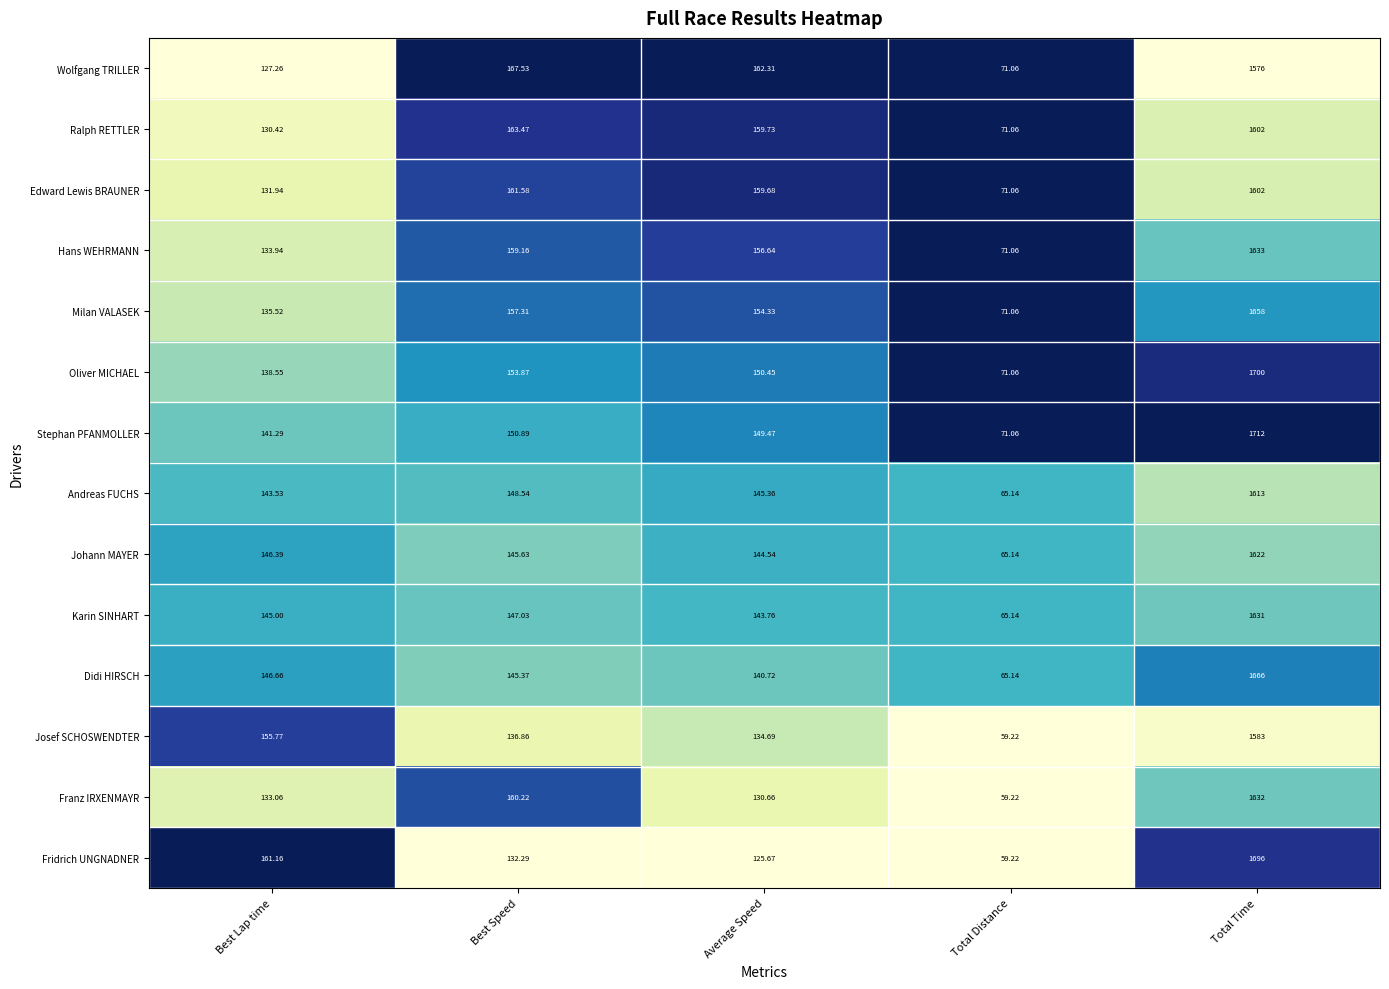

Which category has the highest value in the Stephan PFANMOLLER series?

Total Time